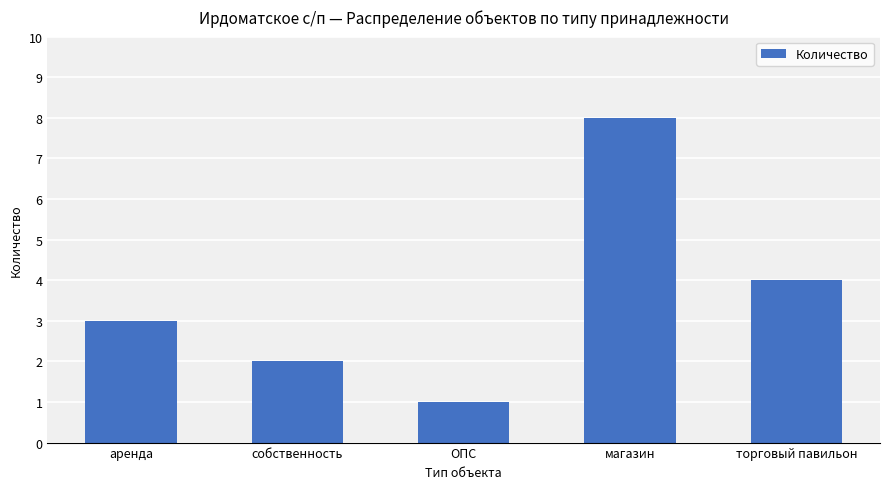

How many data points are less than 3?

2